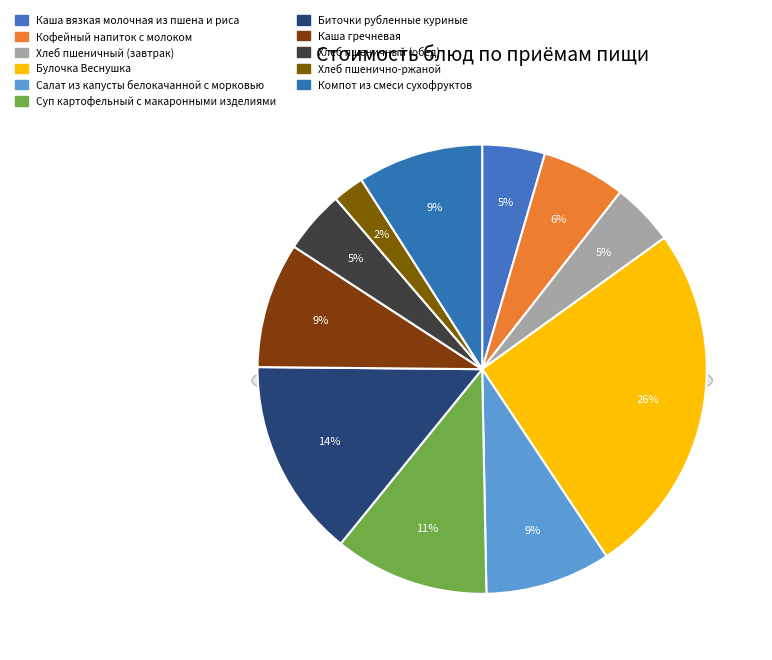

Is Салат из капусты белокачанной с морковью the majority of the pie?

No